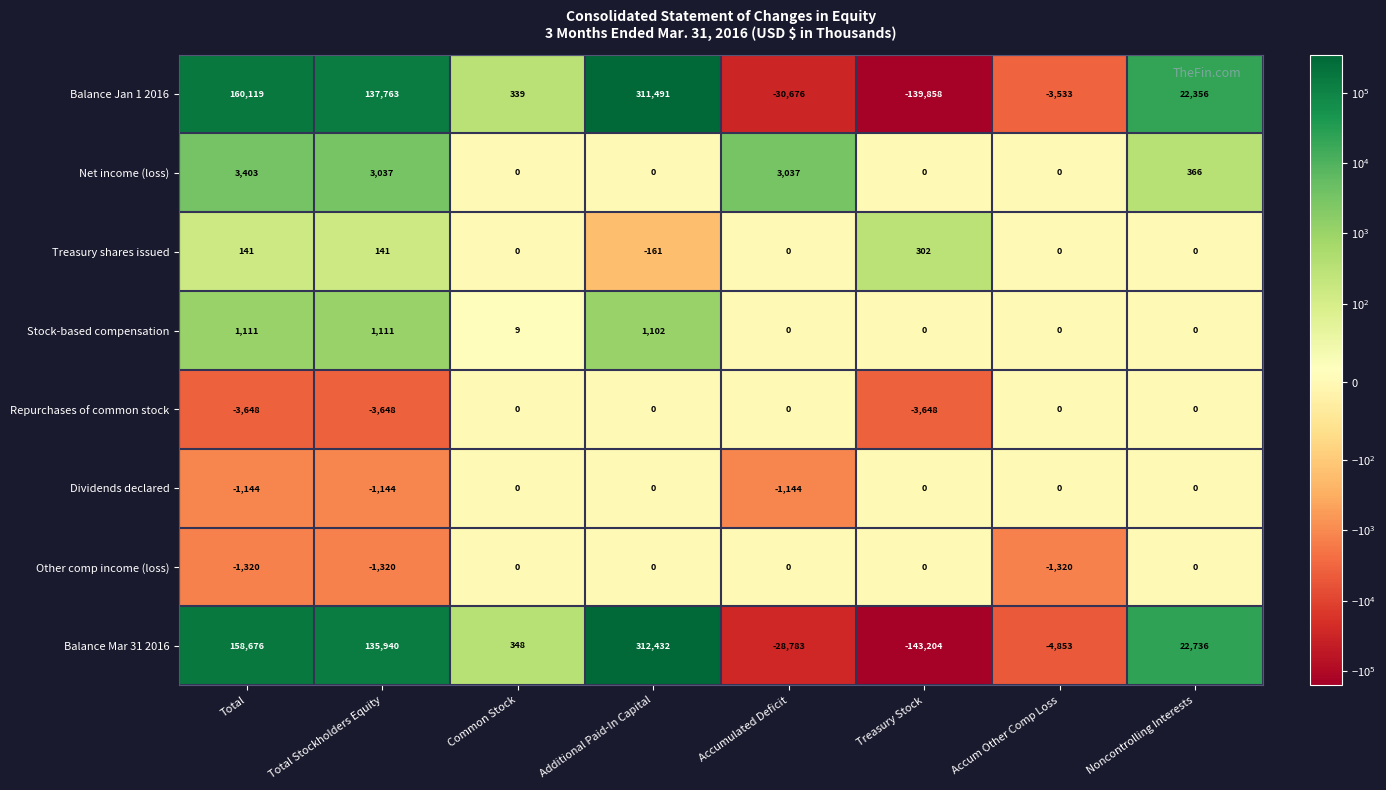

Where is Balance Jan 1 2016 nearest to the value 85816?

Total Stockholders Equity